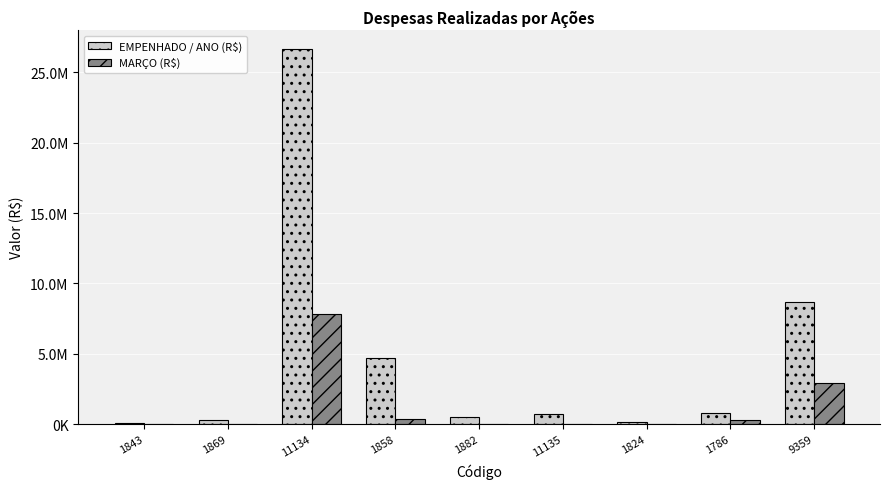

At 1786, list the series in order from largest to smallest.

EMPENHADO / ANO (R$), MARÇO (R$)